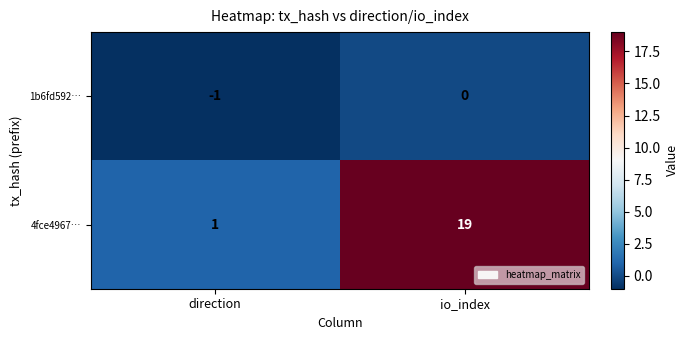

Reading left to right, transcribe all the data shown in this chart.

1b6fd592…: -1	0
4fce4967…: 1	19